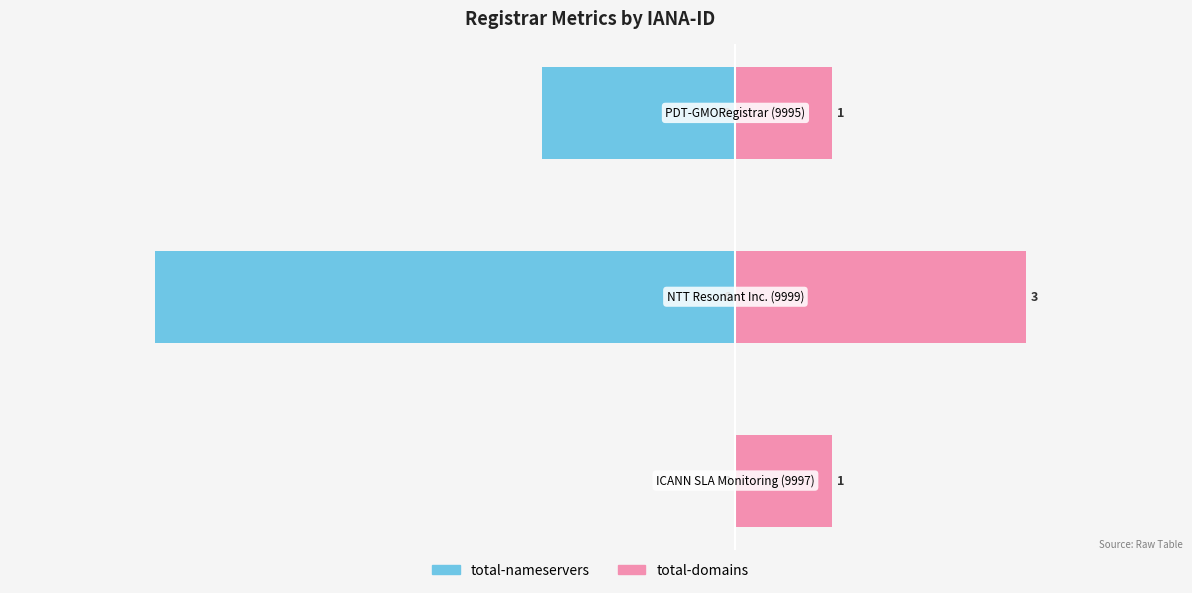

Reading right to left, what are all the values shown in this chart?

total-nameservers: 2=-2	1=-6	0=0
total-domains: 2=1	1=3	0=1